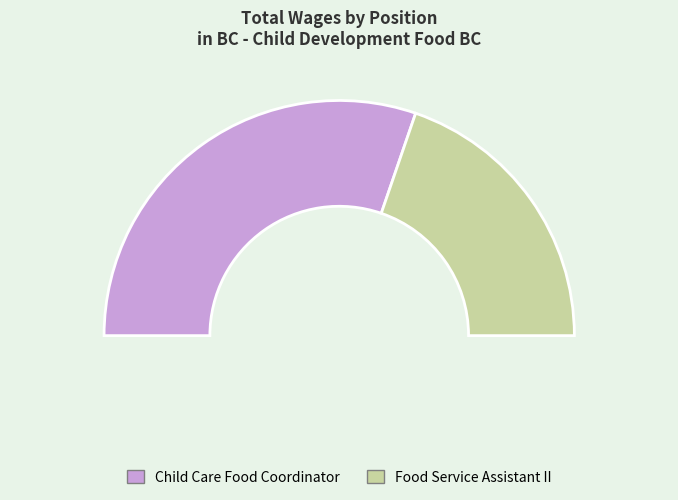

Count the number of slices in the pie.

2